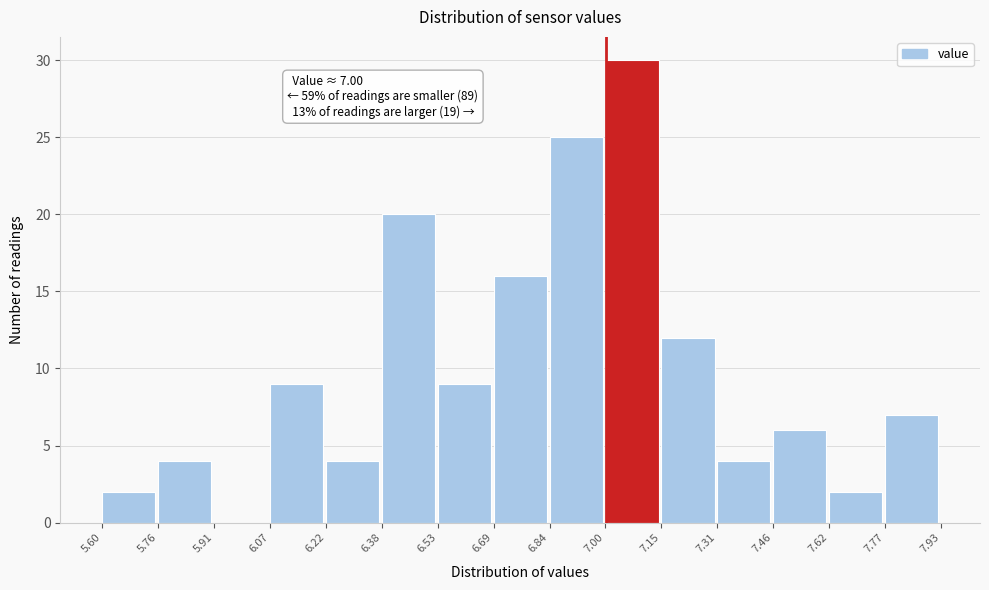

Over which range of the x-axis is the bar tallest?

7.00 to 7.15